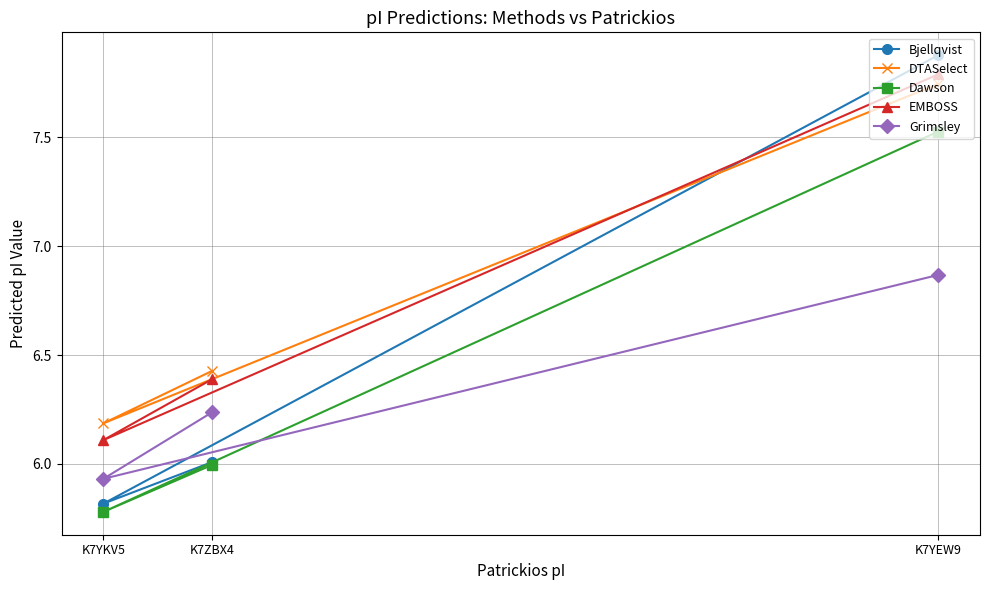

Between K7YEW9 and K7ZBX4, which series saw the biggest shift?

Bjellqvist